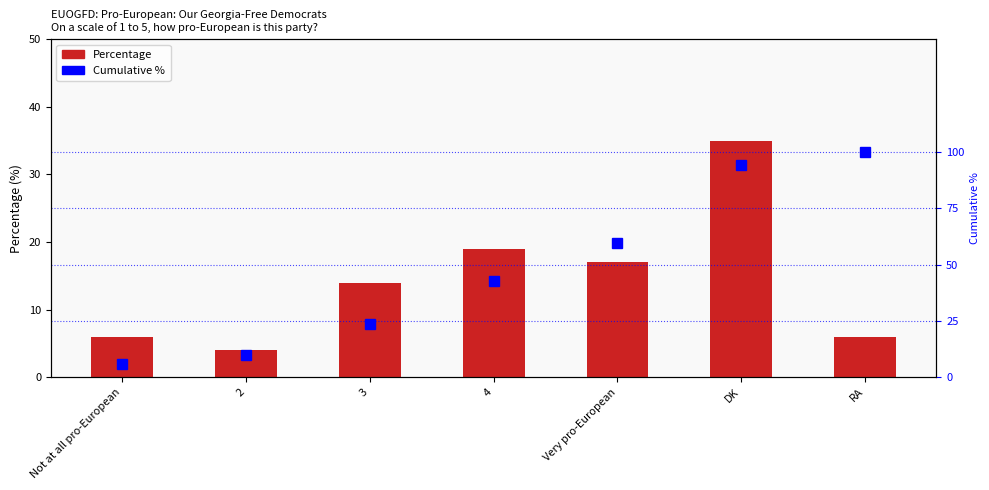

What is the sum of all Percentage values?

101.0